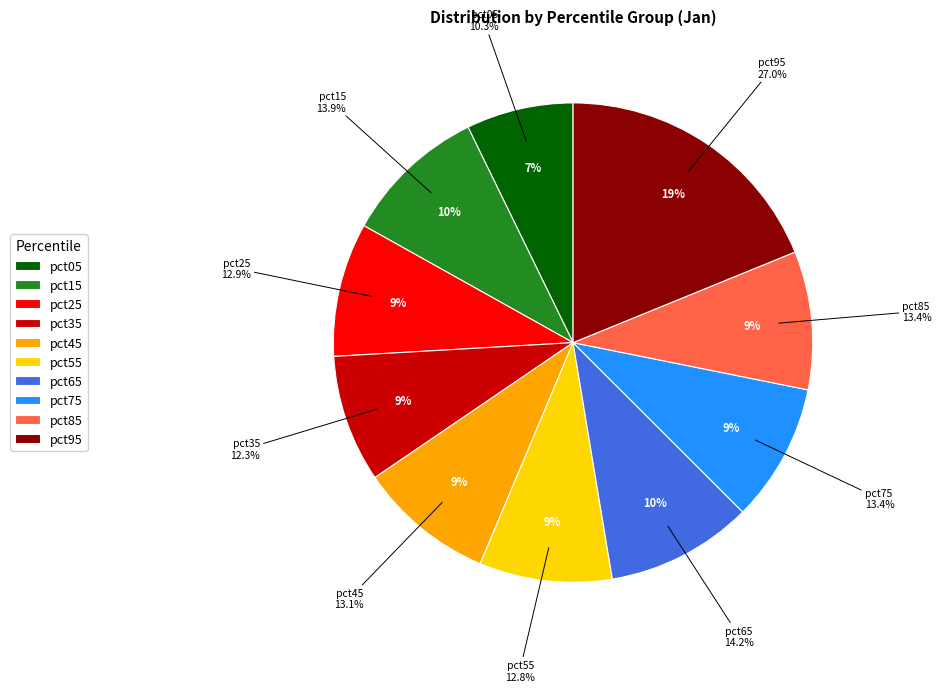

Rank the categories by value from lowest to highest.

pct05, pct35, pct55, pct25, pct45, pct75, pct85, pct15, pct65, pct95